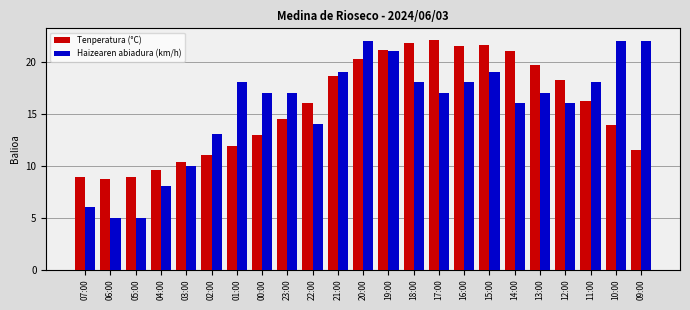

What is the average value of the Haizearen abiadura (km/h) series?

15.6